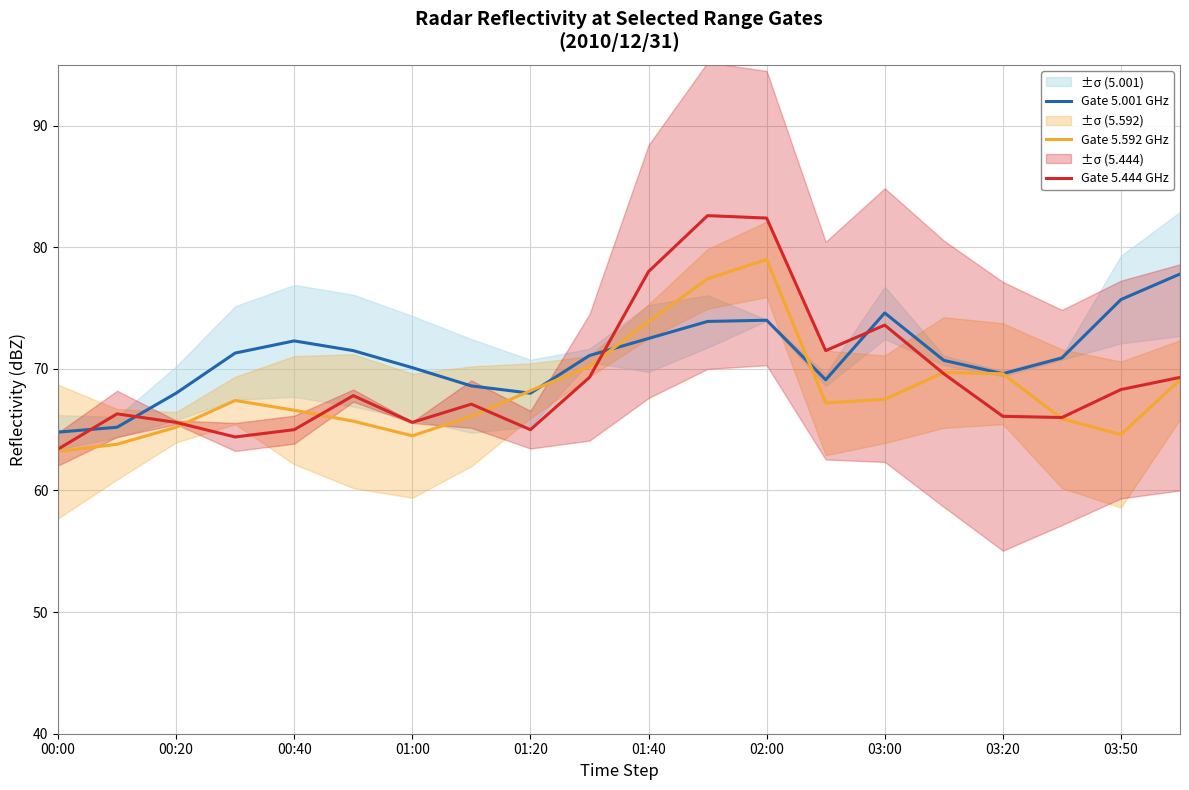

True or false: Gate 5.001 GHz and Gate 5.592 GHz intersect in this chart.

True